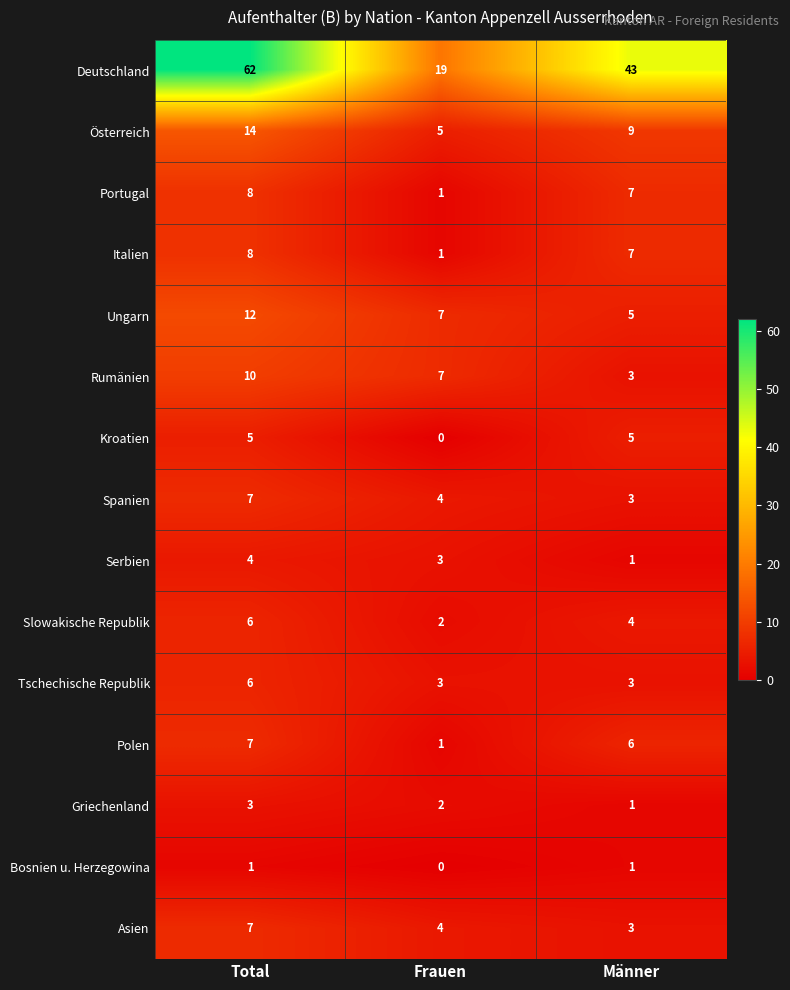

What is the approximate value of Tschechische Republik at Männer?

3